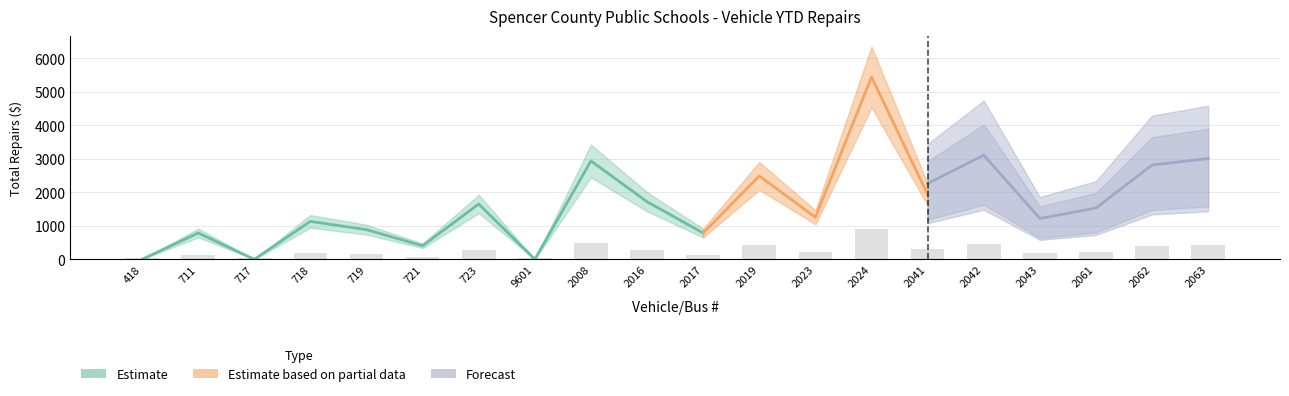

What position from the right is 9601?

13